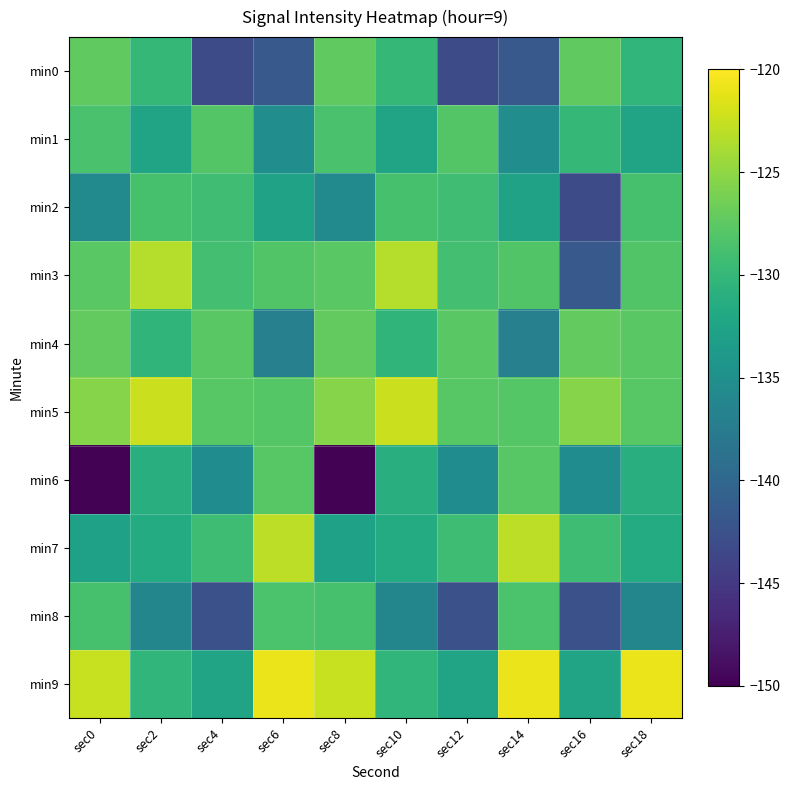

How many distinct data groups are displayed?

10